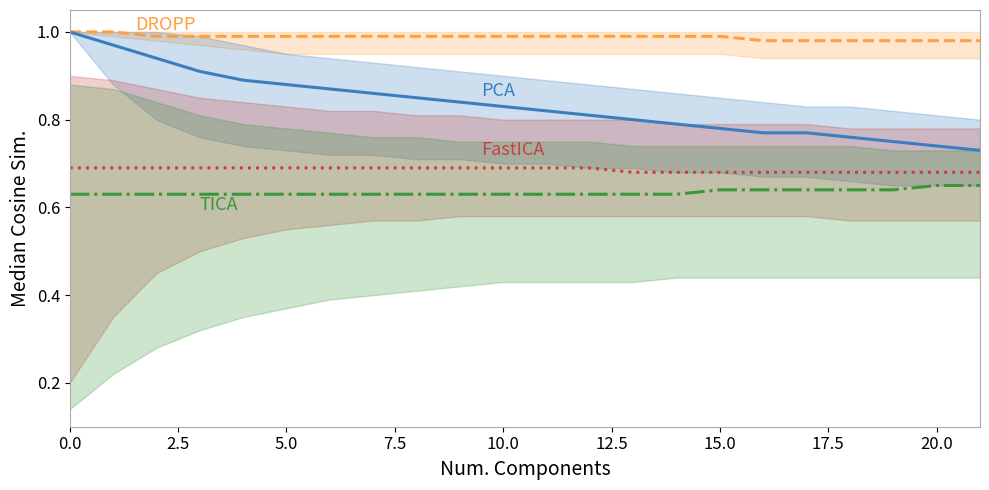

Which series has the largest total across all categories?

DROPP